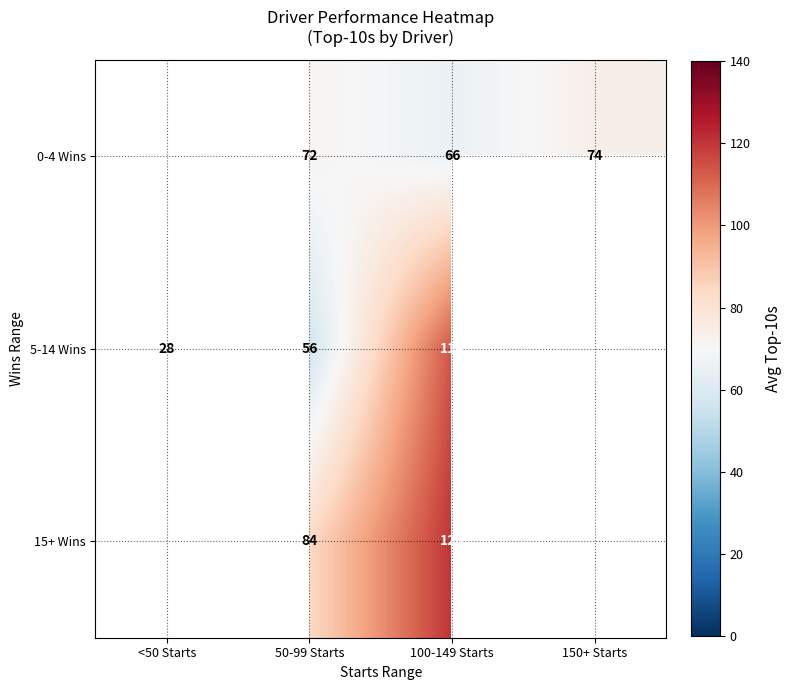

The 5-14 Wins series shows 114 at 100-149 Starts. True or false?

True